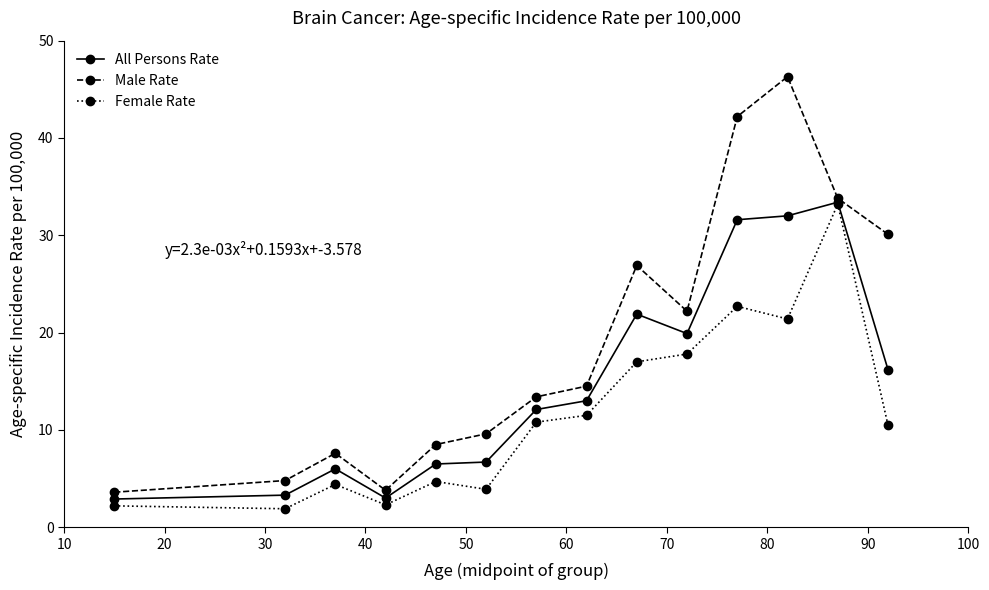

Which series has the widest spread of values?

Male Rate